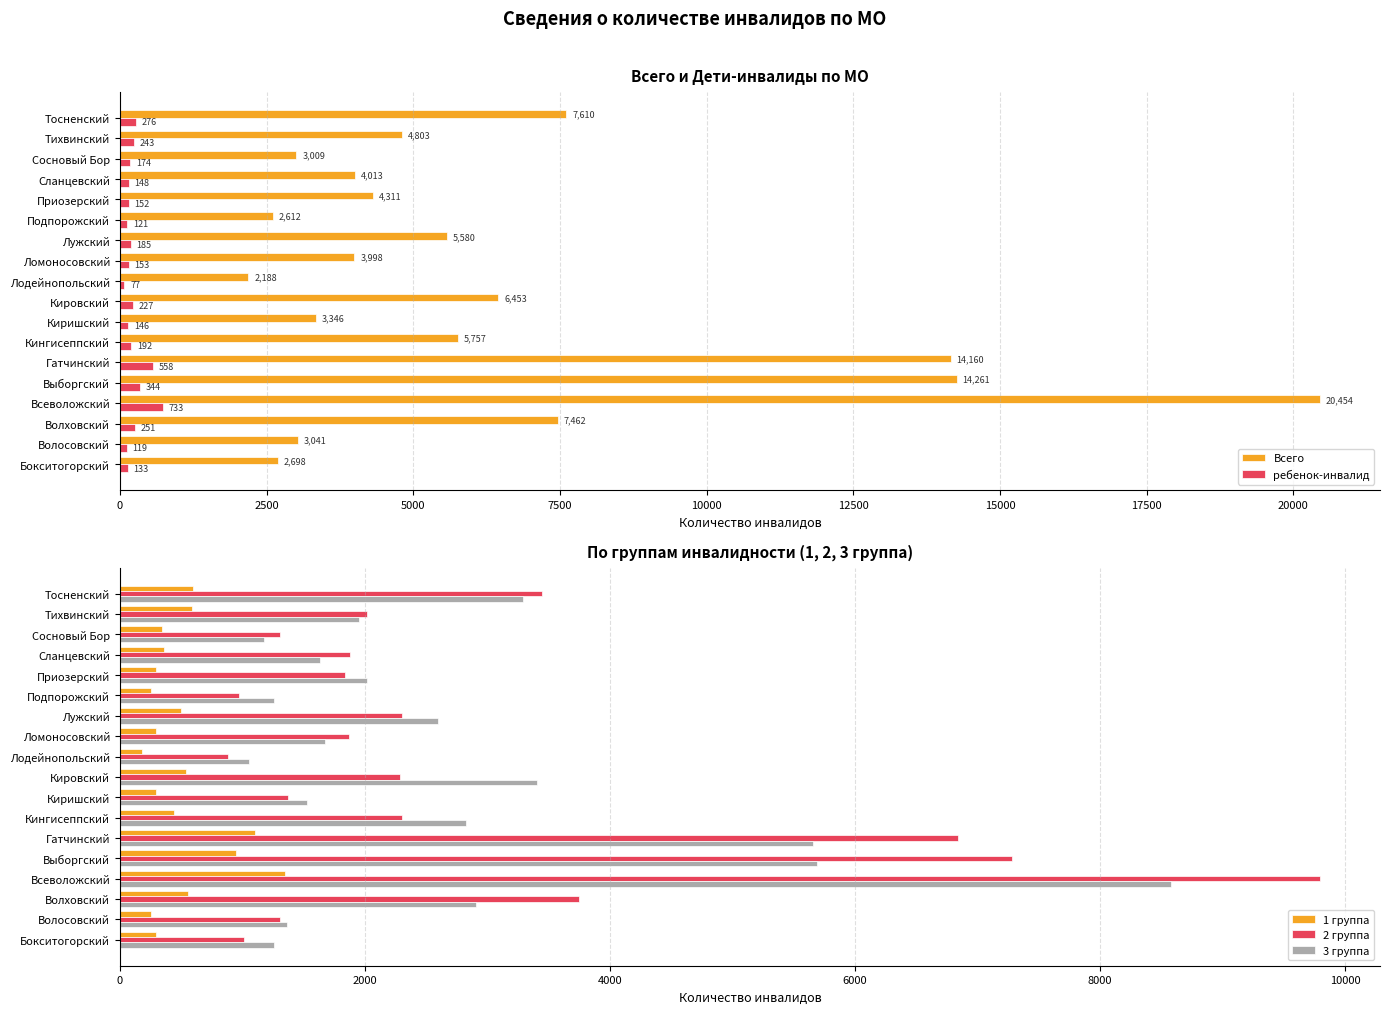

What is the highest value of the 2 группа series?

9796